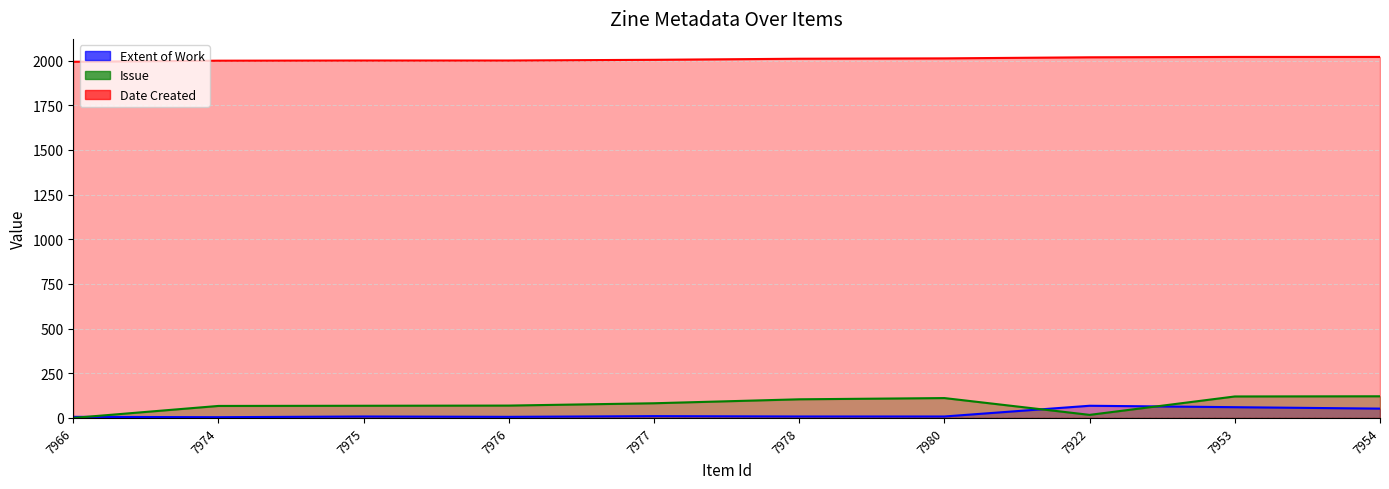

What is the value of the Extent of Work point at the 4th from the left?

6.0